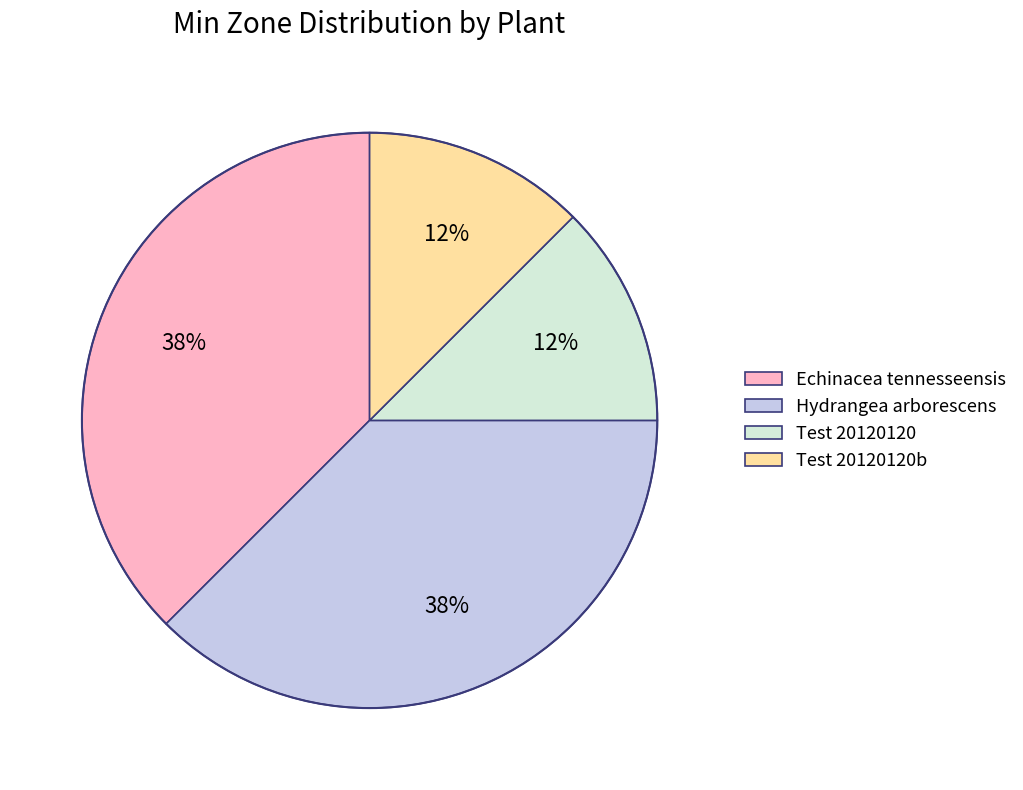

True or false: Test 20120120b accounts for 12% of the total.

True